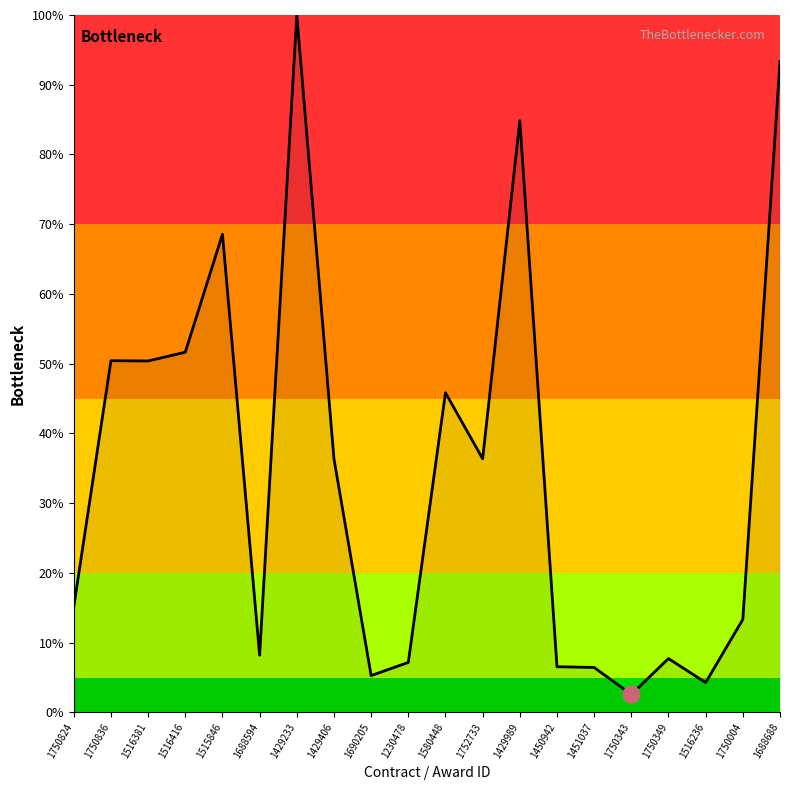

How many lines are shown in the chart?

1